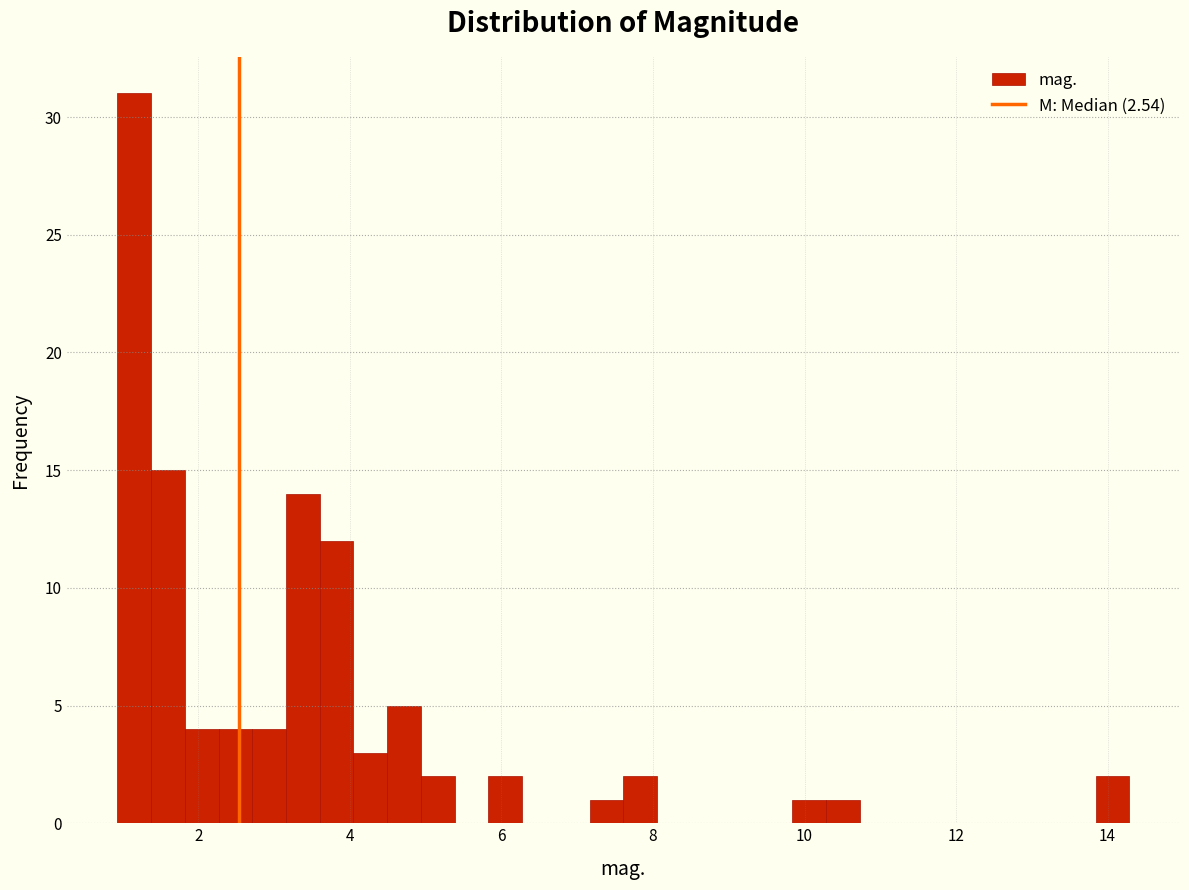

Read against the x-axis, roughly where is the centre of the tallest bar?

1.2